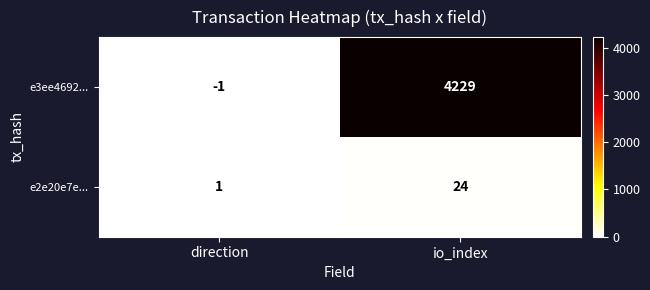

At which label does e2e20e7e... reach its peak?

io_index